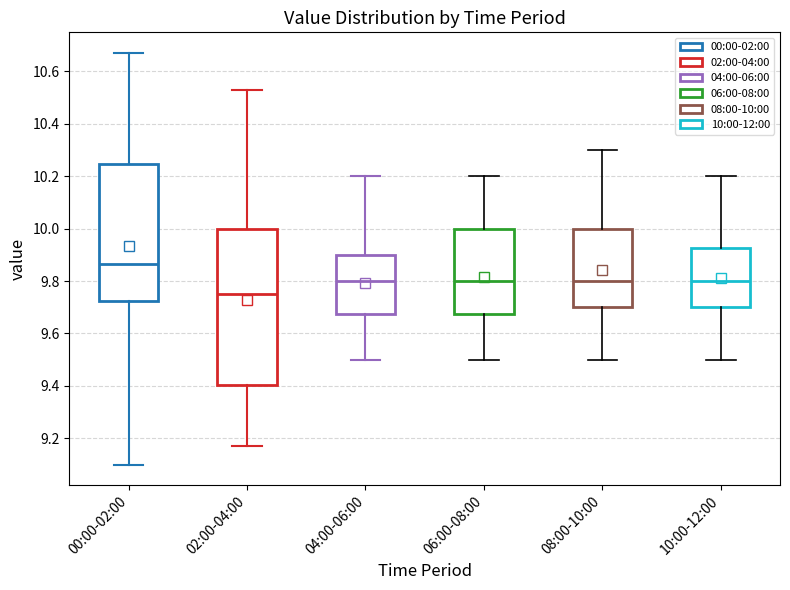

Reading left to right, read every box against the y-axis: the position of its median line, the range the box covers, and the ends of its whiskers. The values are not printed on the chart, so give them approximately, as read against the axis.

00:00-02:00: median 9.86, box 9.72 to 10.24, whiskers 9.10 to 10.68
02:00-04:00: median 9.76, box 9.40 to 10.00, whiskers 9.18 to 10.54
04:00-06:00: median 9.80, box 9.68 to 9.90, whiskers 9.50 to 10.20
06:00-08:00: median 9.80, box 9.68 to 10.00, whiskers 9.50 to 10.20
08:00-10:00: median 9.80, box 9.70 to 10.00, whiskers 9.50 to 10.30
10:00-12:00: median 9.80, box 9.70 to 9.92, whiskers 9.50 to 10.20